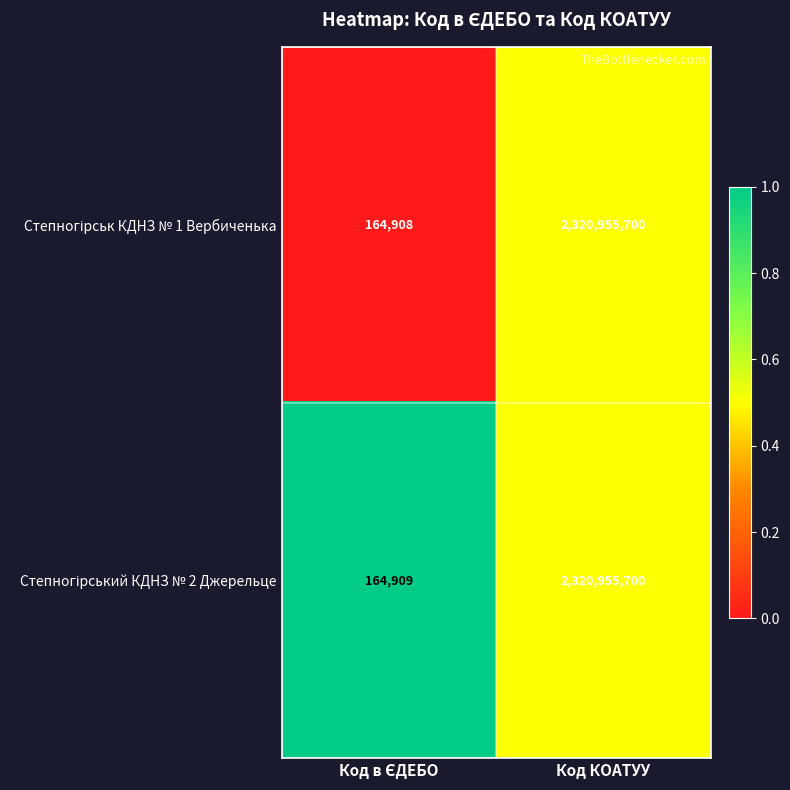

At which category is the sum across all series the highest?

Код КОАТУУ